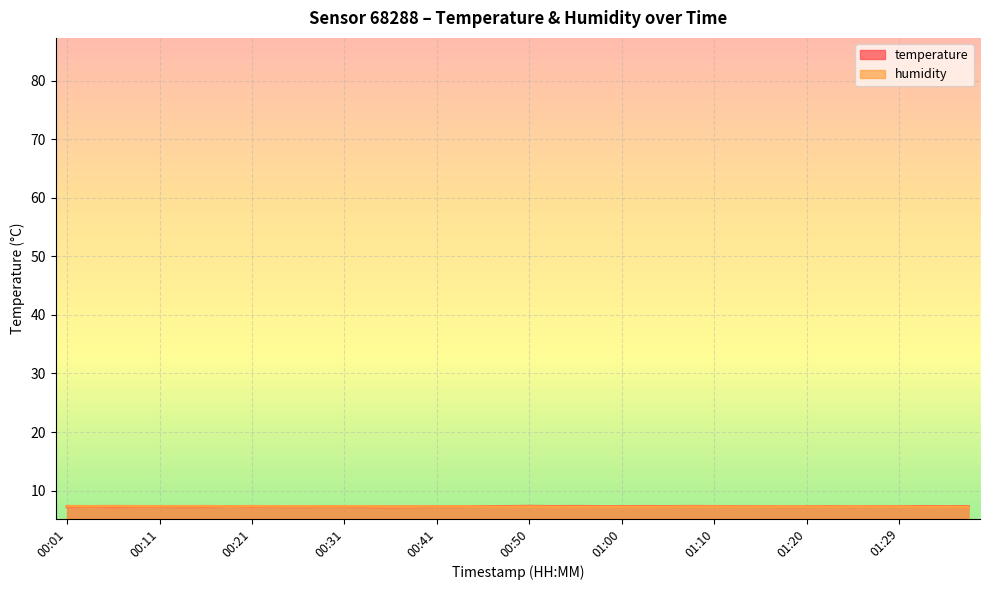

True or false: temperature has more than 2 points higher than both neighbors.

True